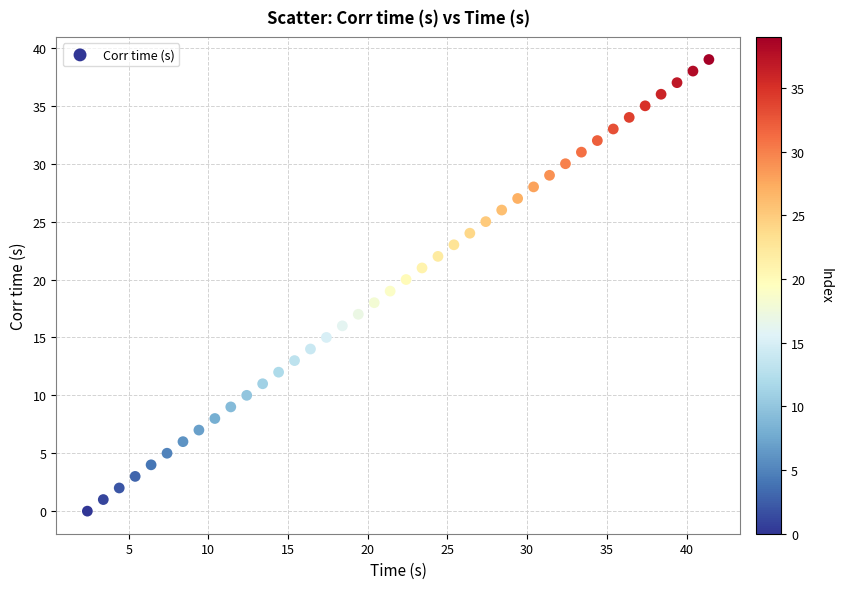

What is the range of Y values (max minus min)?

39